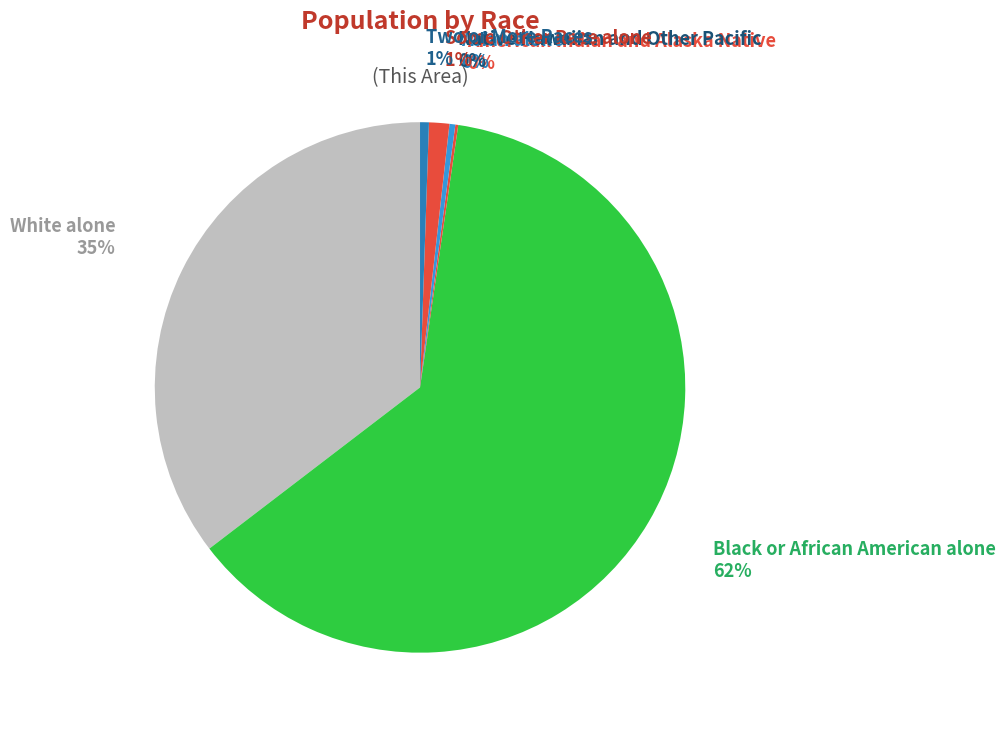

Between Black or African American alone and White alone, which is larger?

Black or African American alone